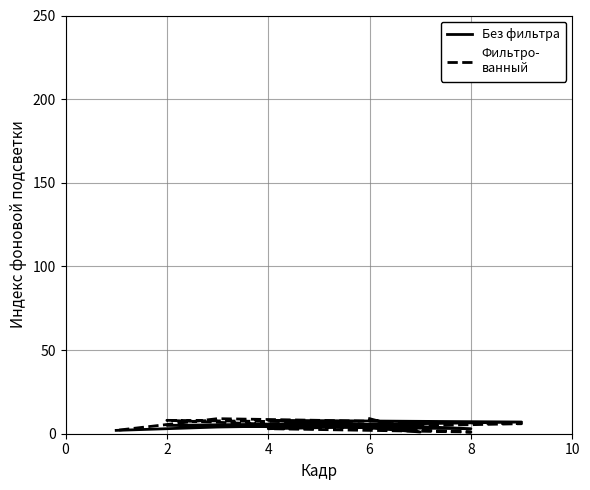

Rank the series at 2 from lowest to highest value.

Без фильтра, Фильтро-
ванный